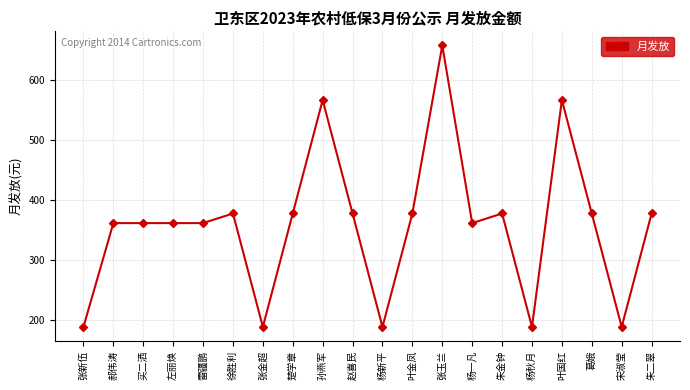

What is the minimum value shown in the chart?

189